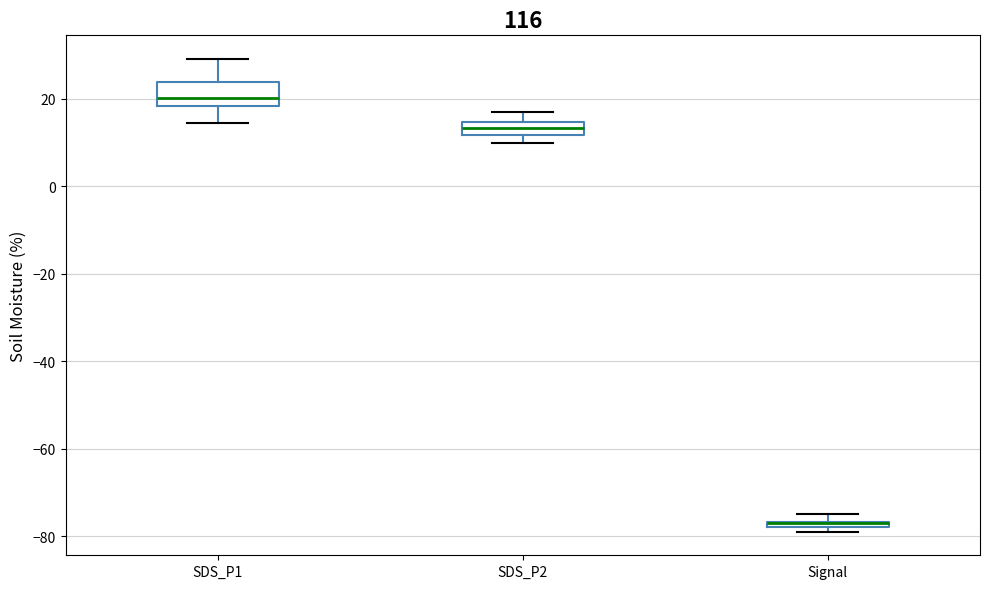

Which box is the tallest, from its lower edge to its upper edge?

SDS_P1